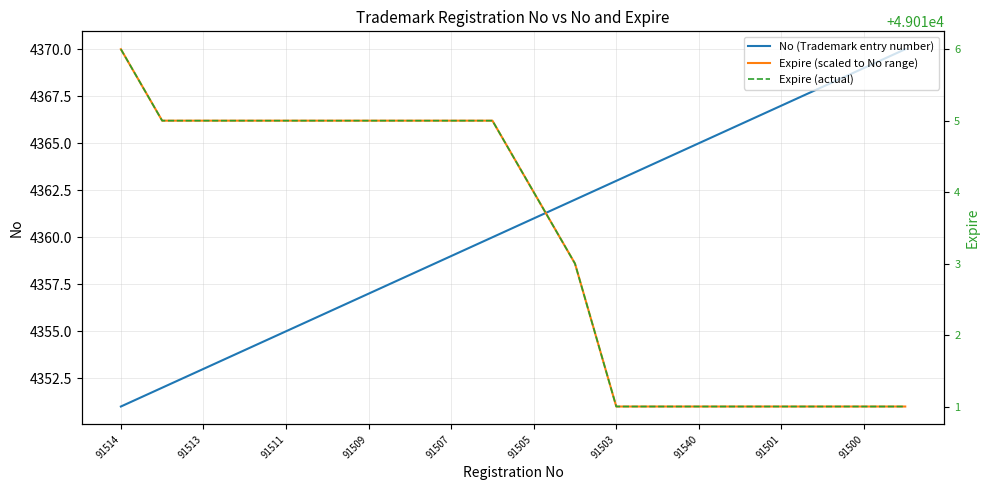

At which label does Expire (actual) first exceed 49015?

91514